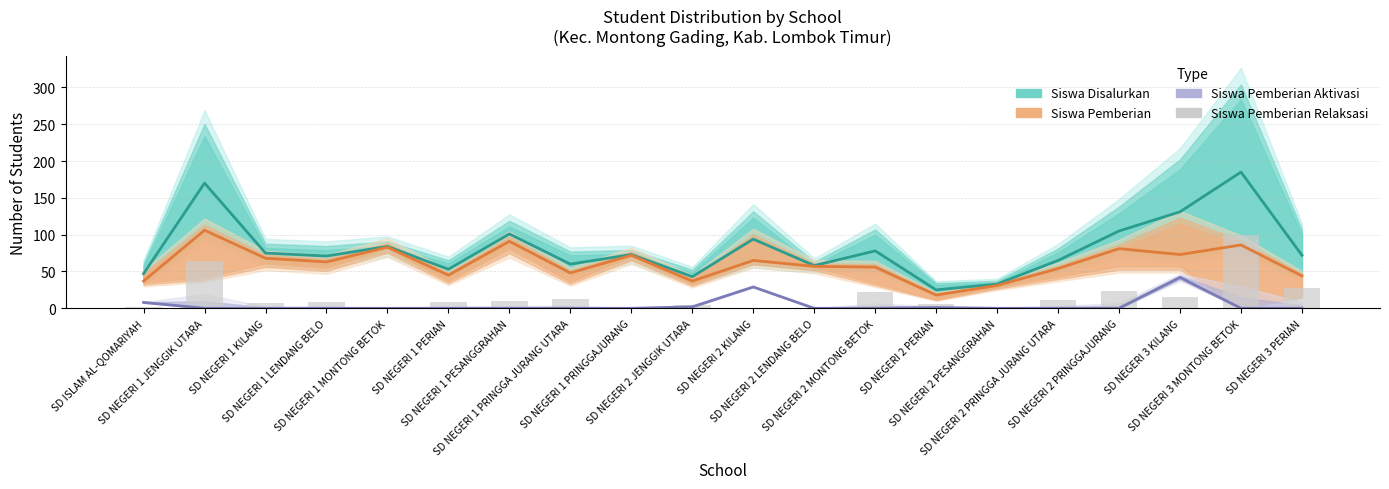

Which series has the widest spread of values?

Siswa Disalurkan